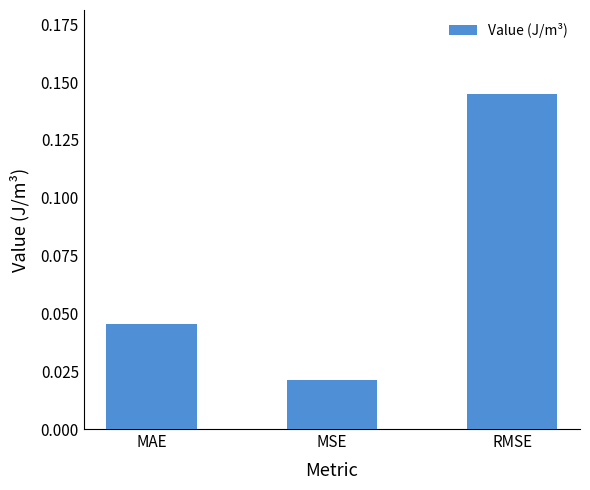

List the labels in order of value, smallest first.

MSE, MAE, RMSE